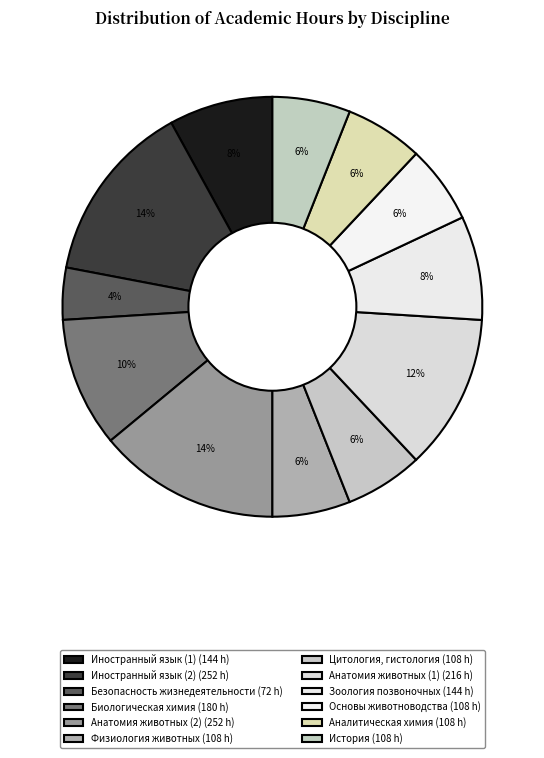

How many slices are in this pie chart?

12